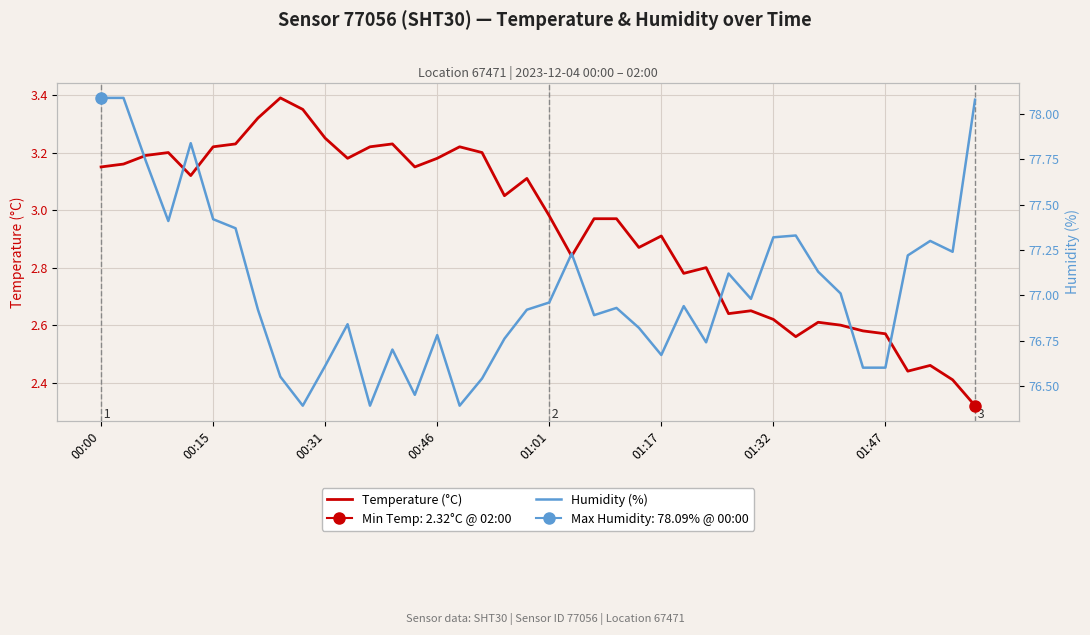

Count the number of categories in the chart.

40